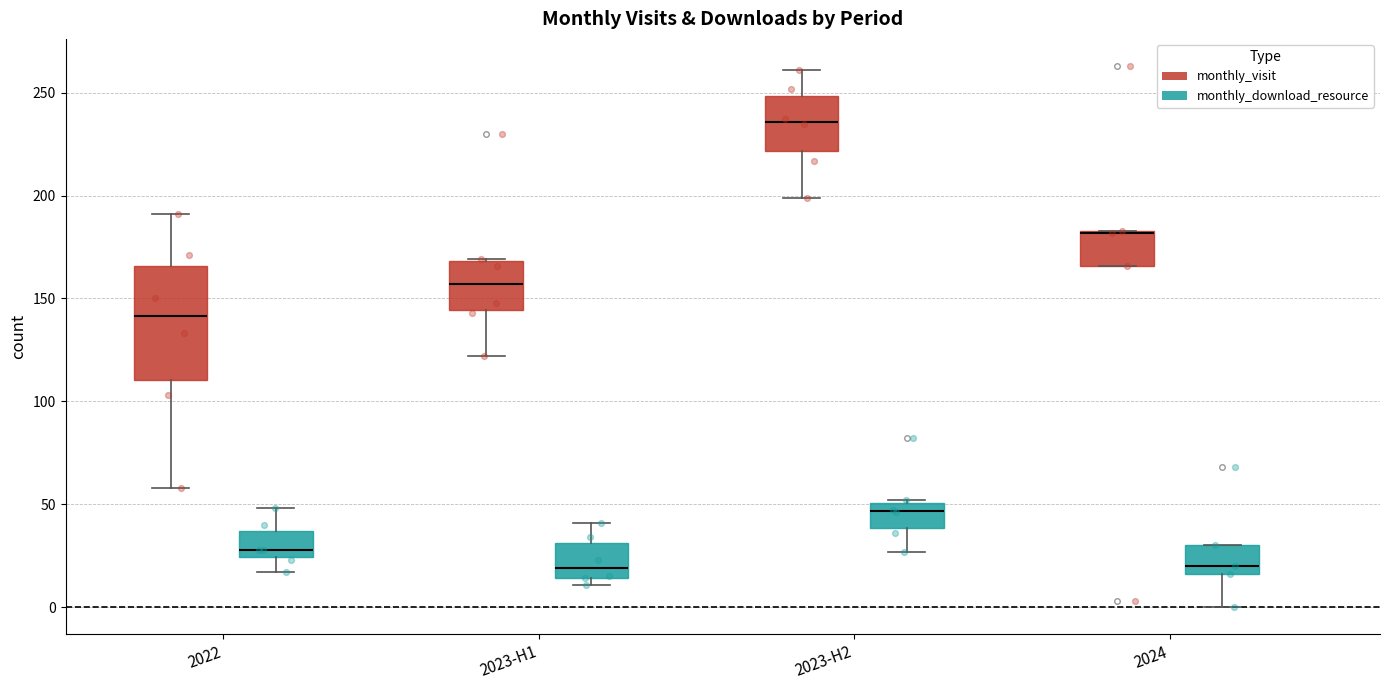

Where is the lower edge of the box for 2023-H2 (monthly_download_resource) on the y-axis? The values are not printed on the chart, so give them approximately, as read against the axis.

40